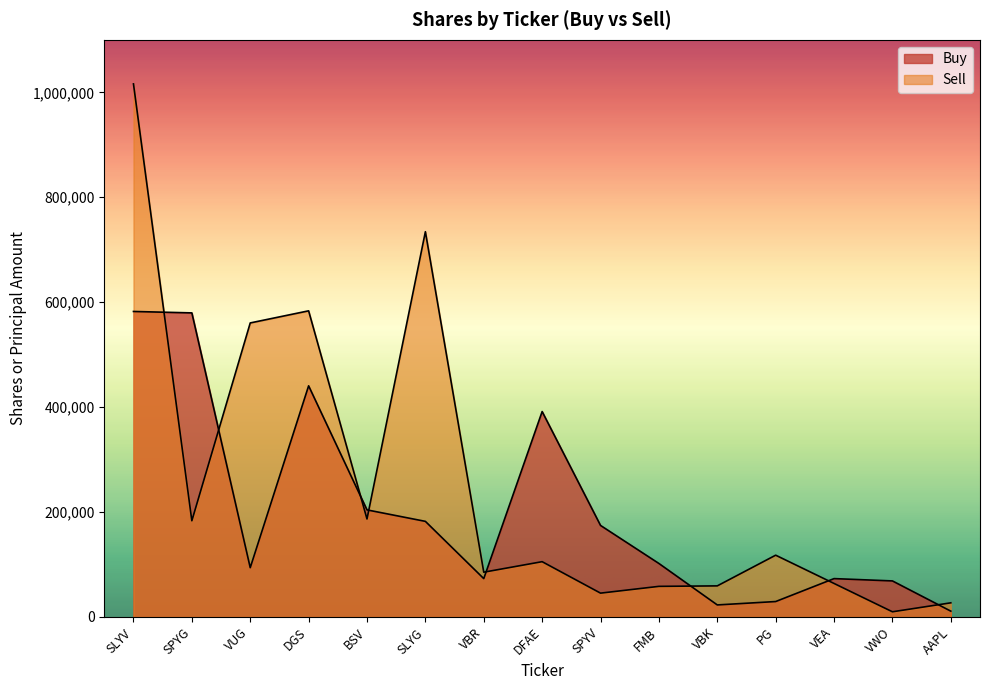

What is the label of the 14th point from the right?

SPYG